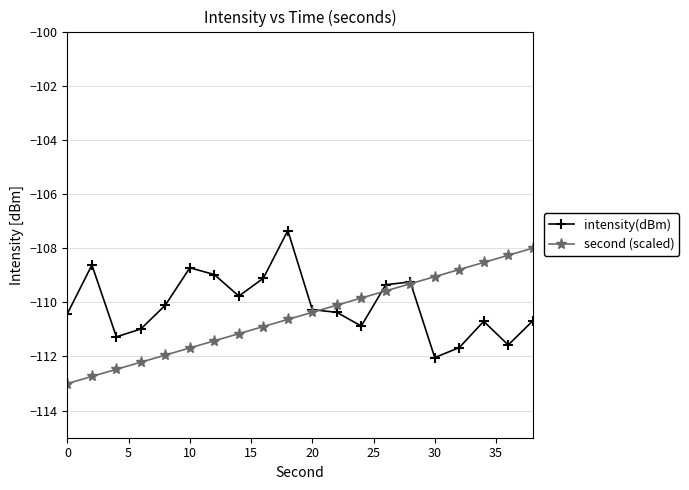

What is the highest value of the intensity(dBm) series?

-107.3